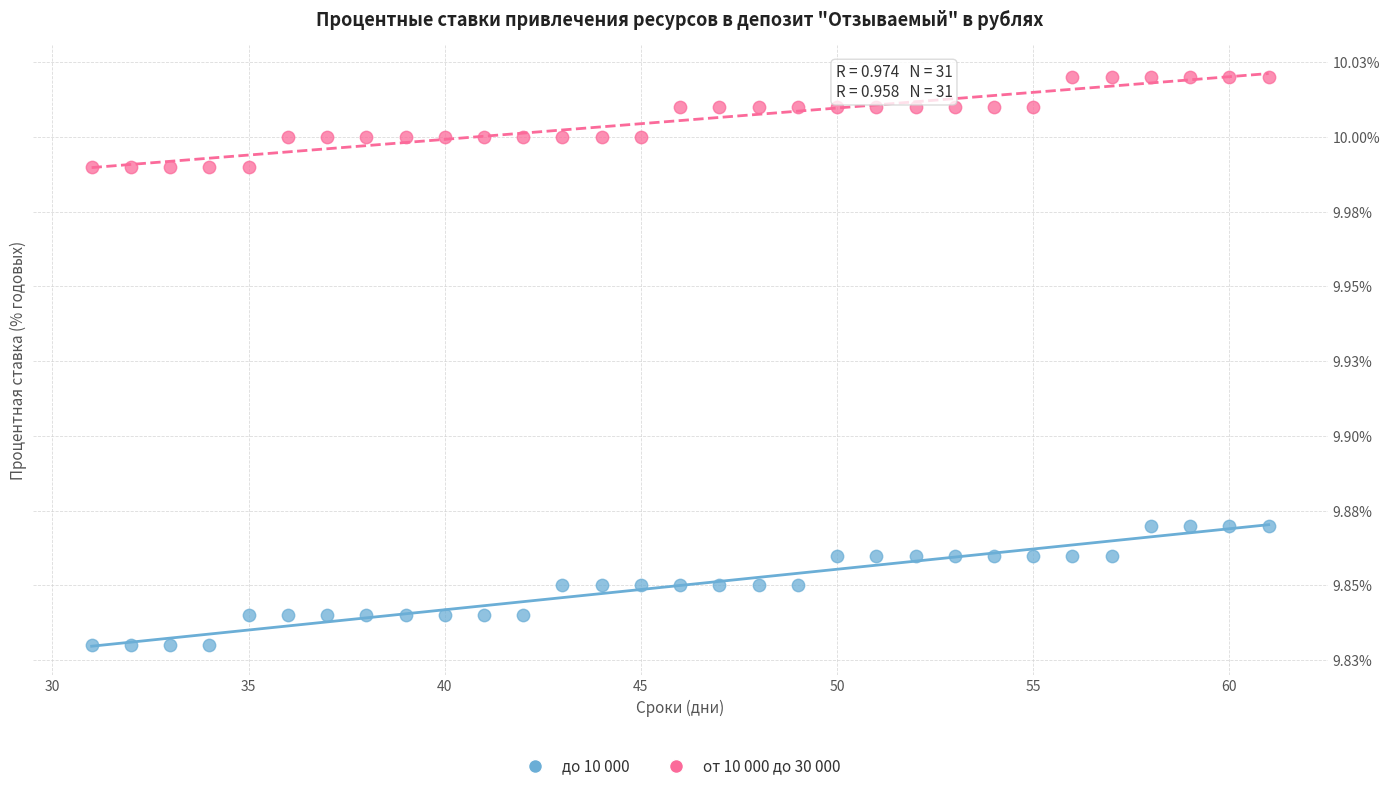

Which series reaches the maximum Y coordinate?

от 10 000 до 30 000